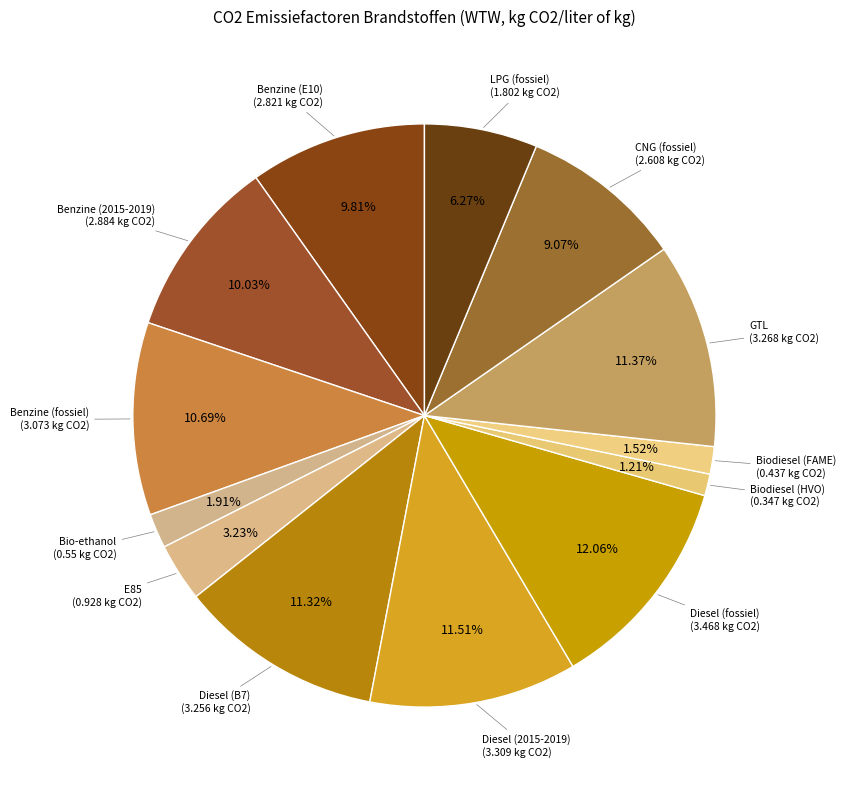

How many segments does this pie chart have?

13